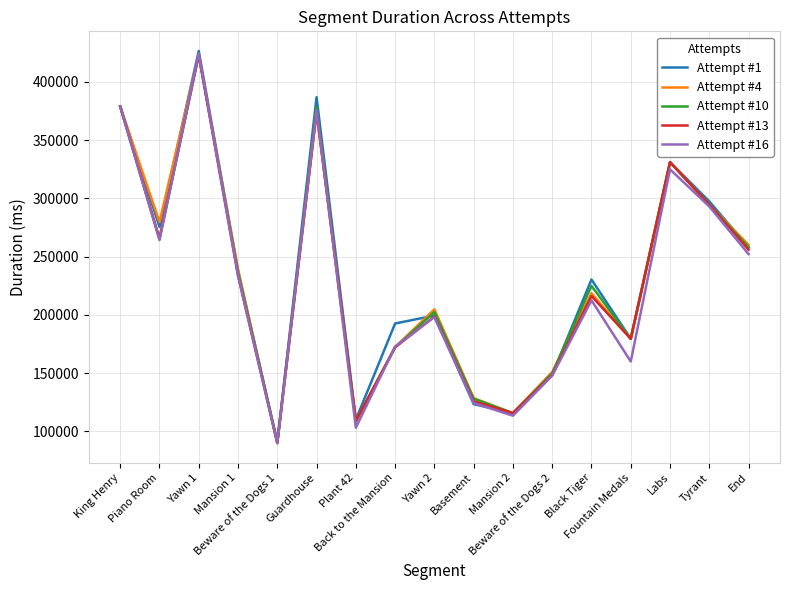

What is the maximum value shown in the chart?

426640